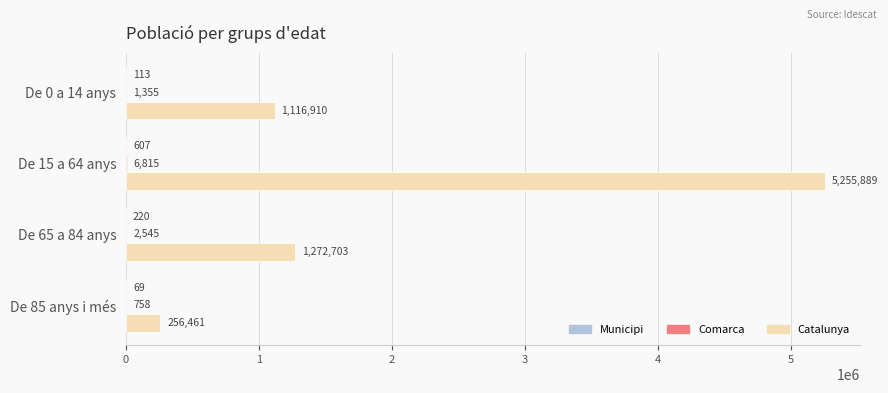

True or false: Catalunya has a value of 6940193 at De 15 a 64 anys.

False